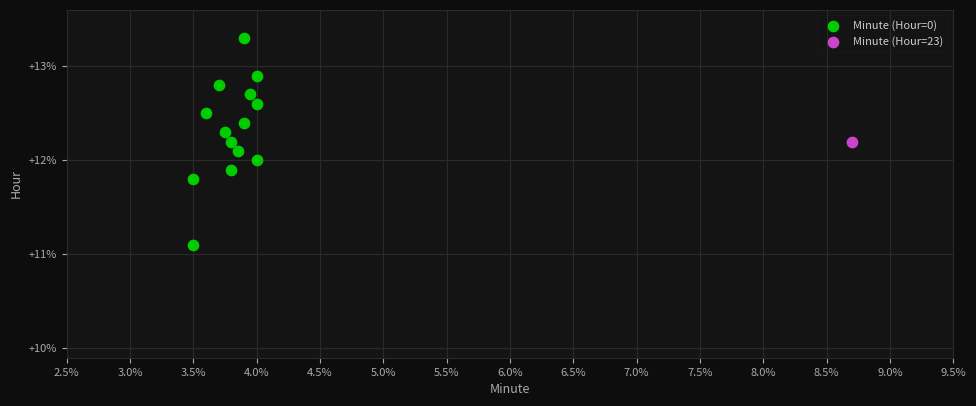

What are all the series names shown in the legend?

Minute (Hour=0), Minute (Hour=23)